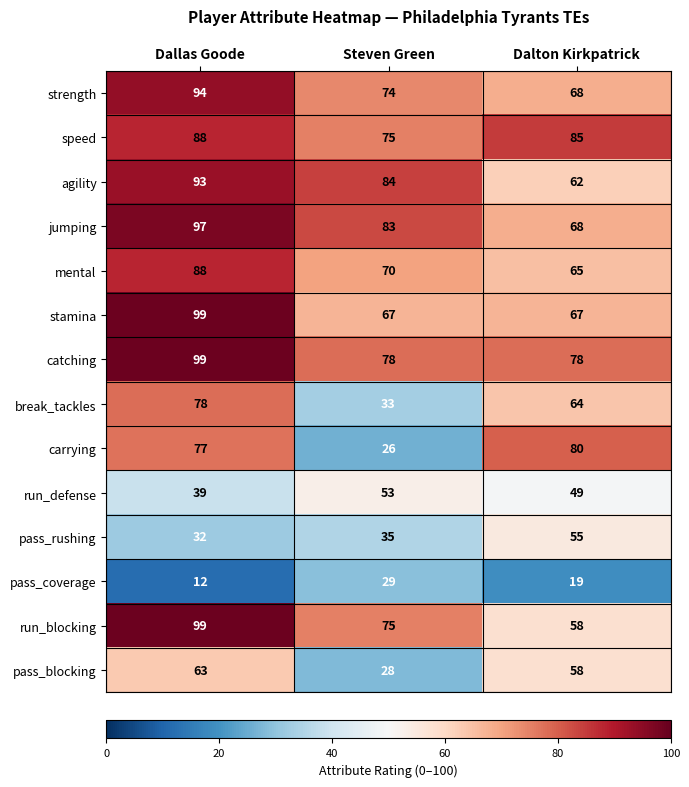

True or false: speed has a value of 85 at Dalton Kirkpatrick.

True